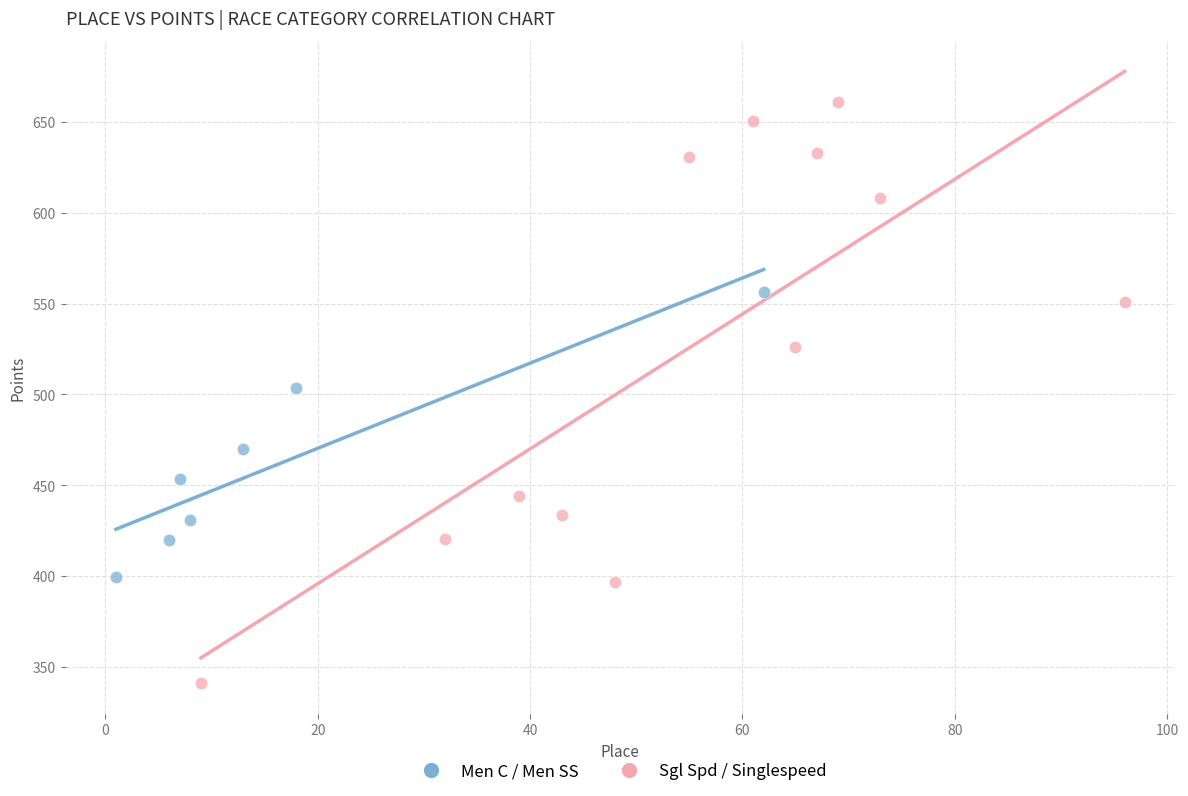

Which series contains the highest Y value?

Sgl Spd / Singlespeed